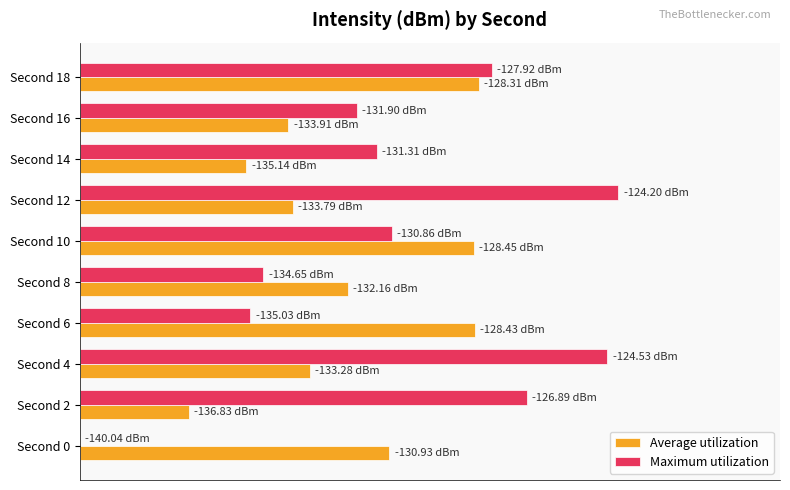

What are all the series names shown in the legend?

Average utilization, Maximum utilization